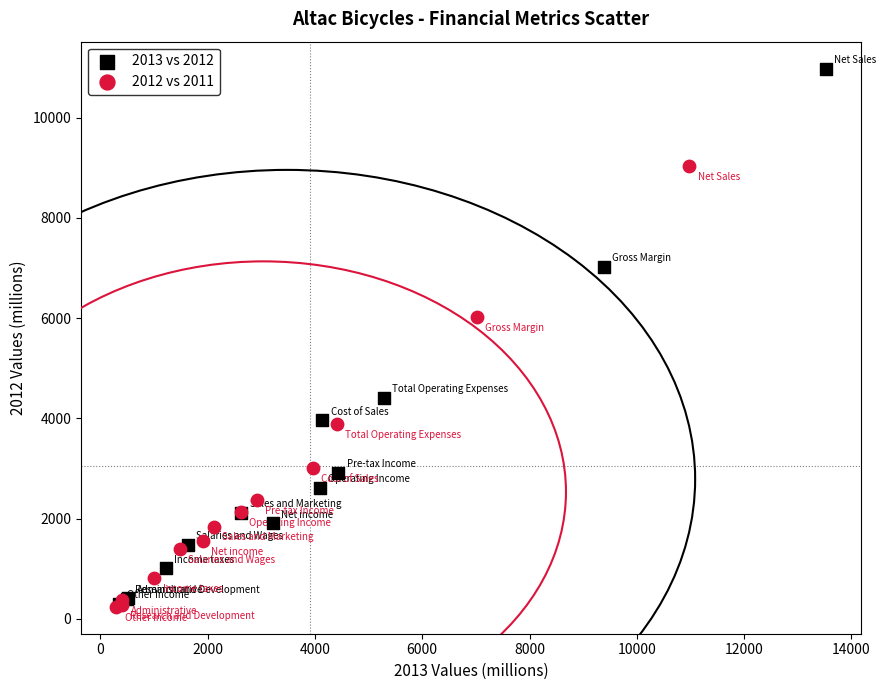

Which series reaches the maximum Y coordinate?

2013 vs 2012